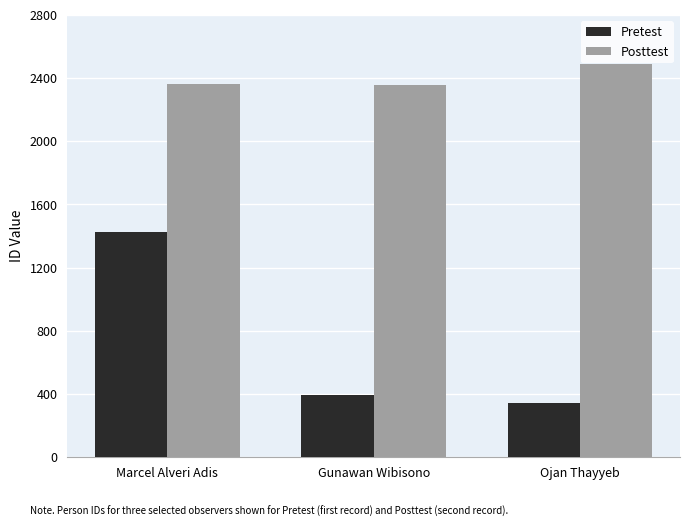

Is it true that Pretest equals 1425 at Marcel Alveri Adis?

True